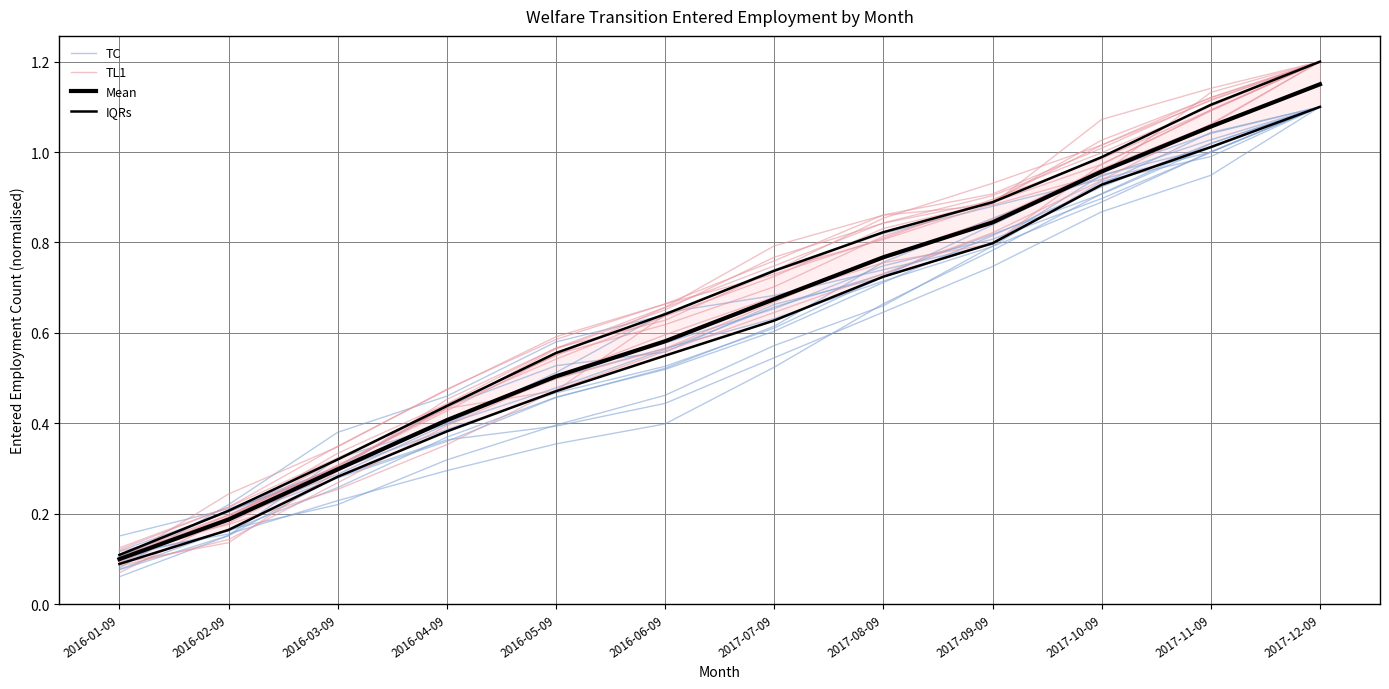

What is the label of the 6th point from the right?

2017-07-09